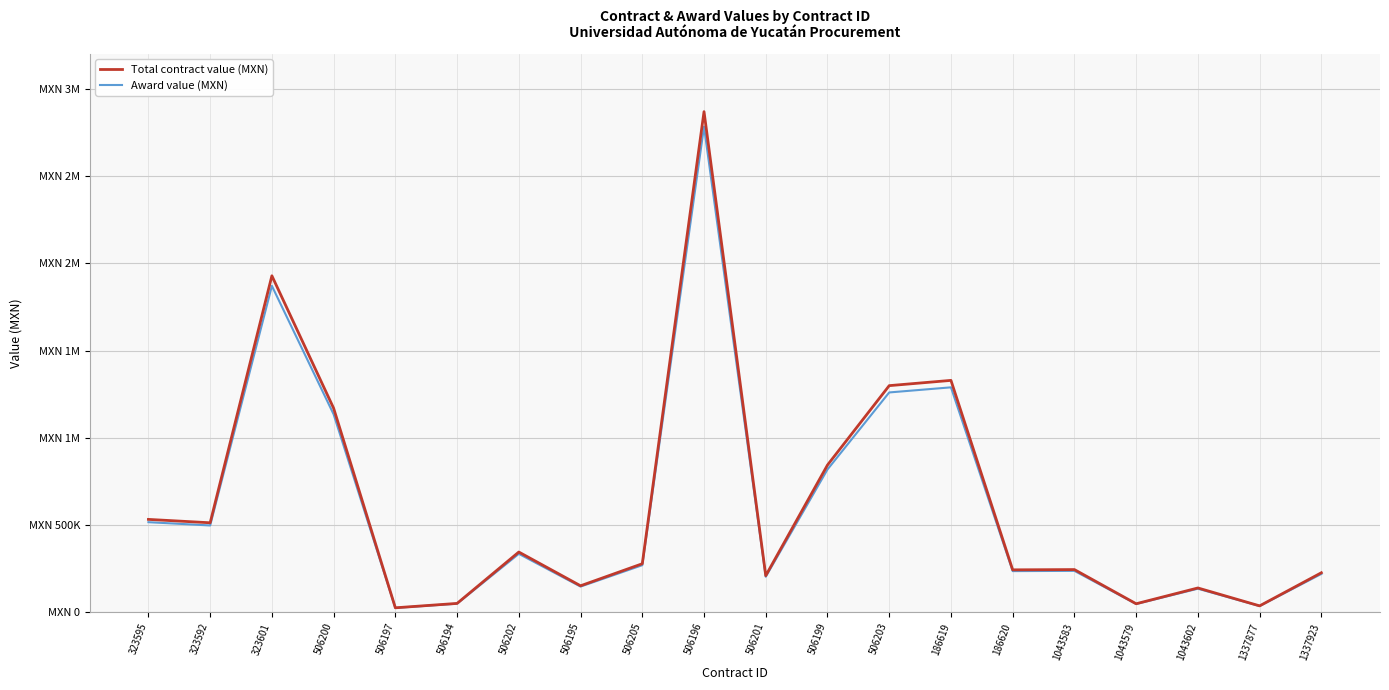

What are all the series names shown in the legend?

Total contract value (MXN), Award value (MXN)